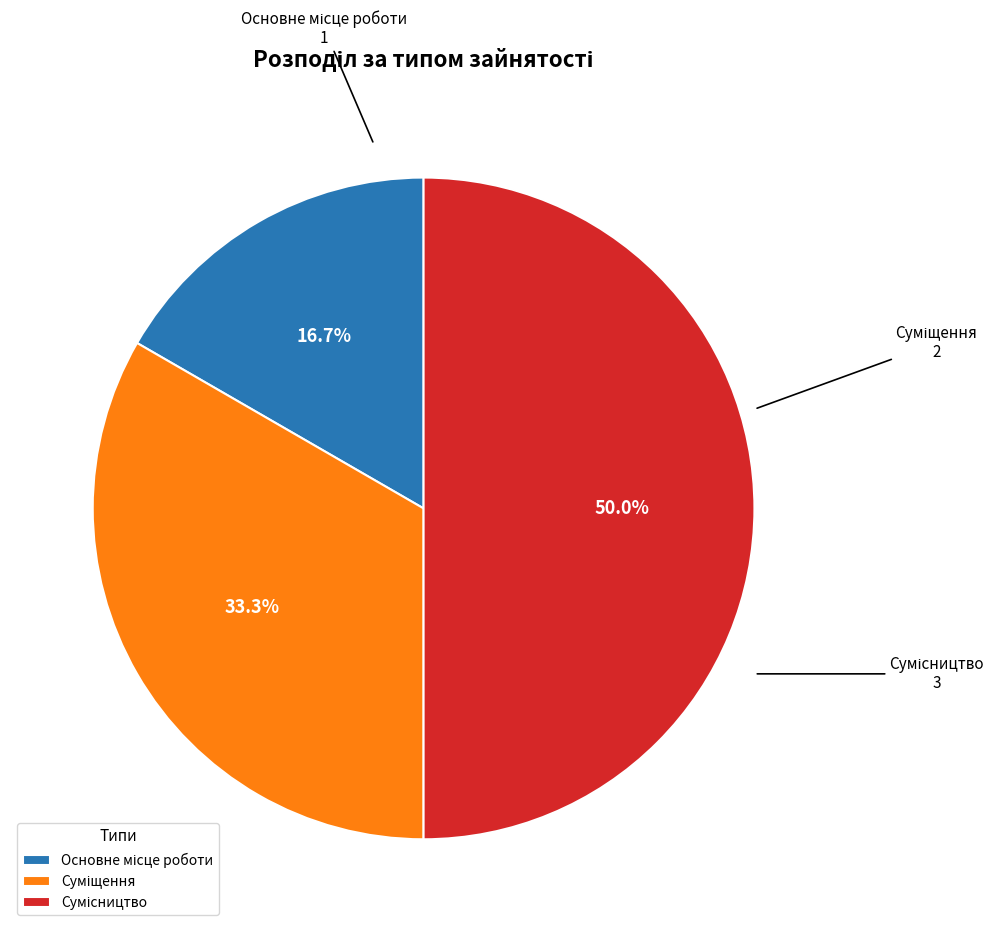

How many segments does this pie chart have?

3